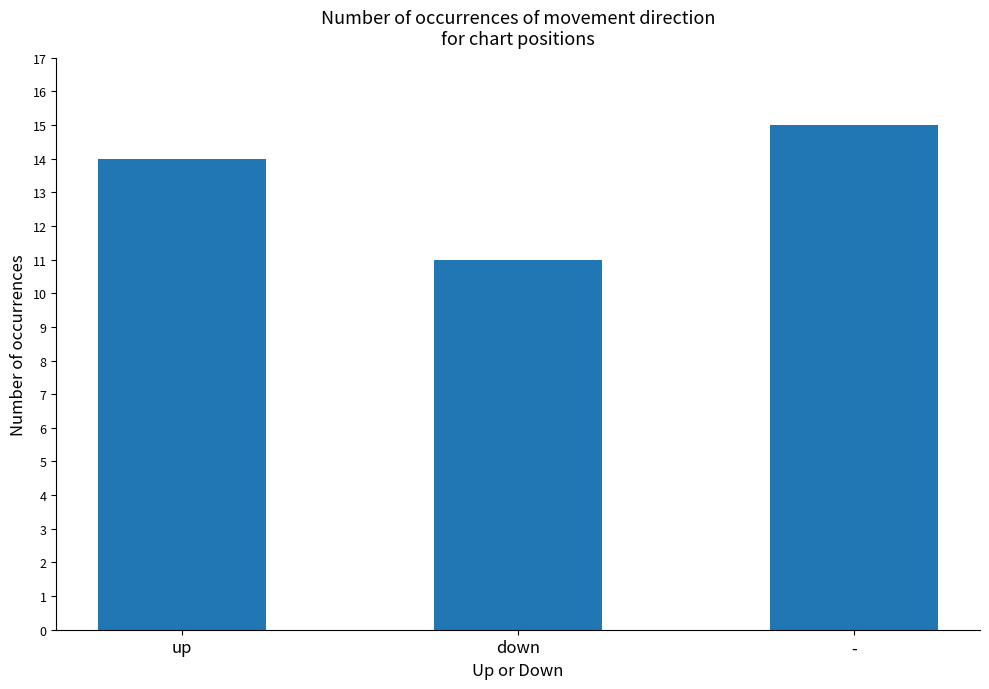

Rank the categories by value from lowest to highest.

down, up, -